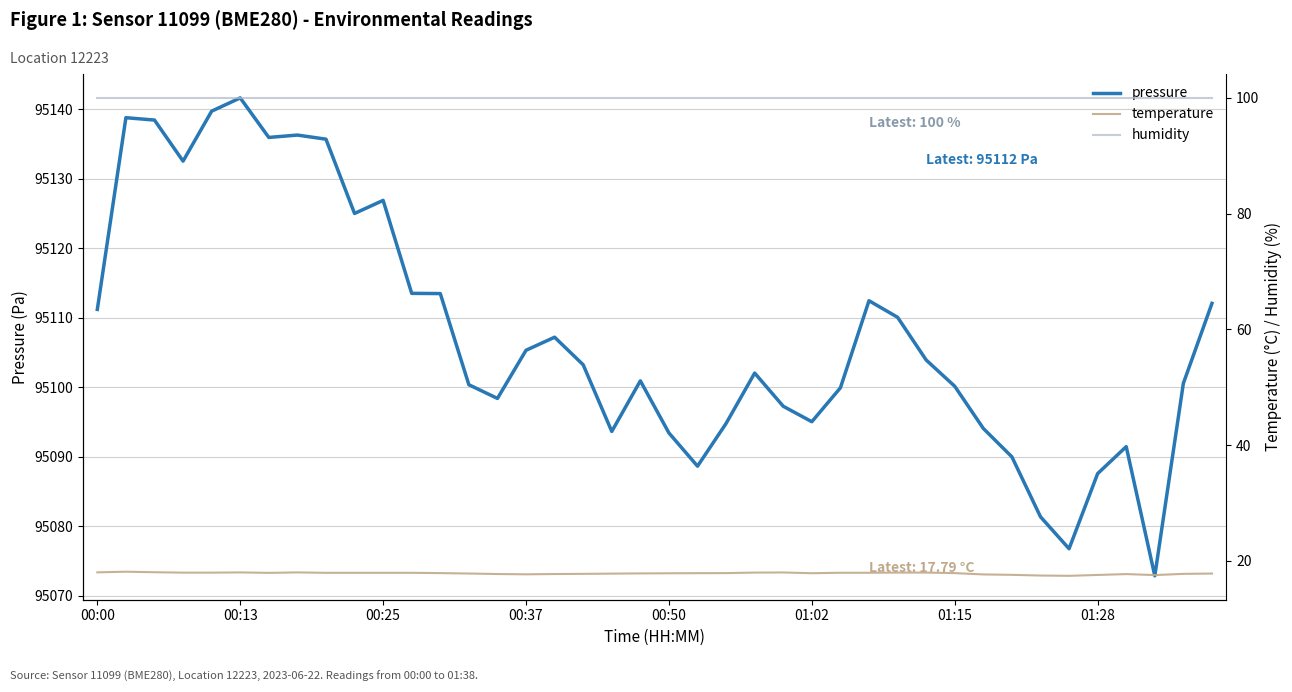

What are all the series names shown in the legend?

pressure, temperature, humidity